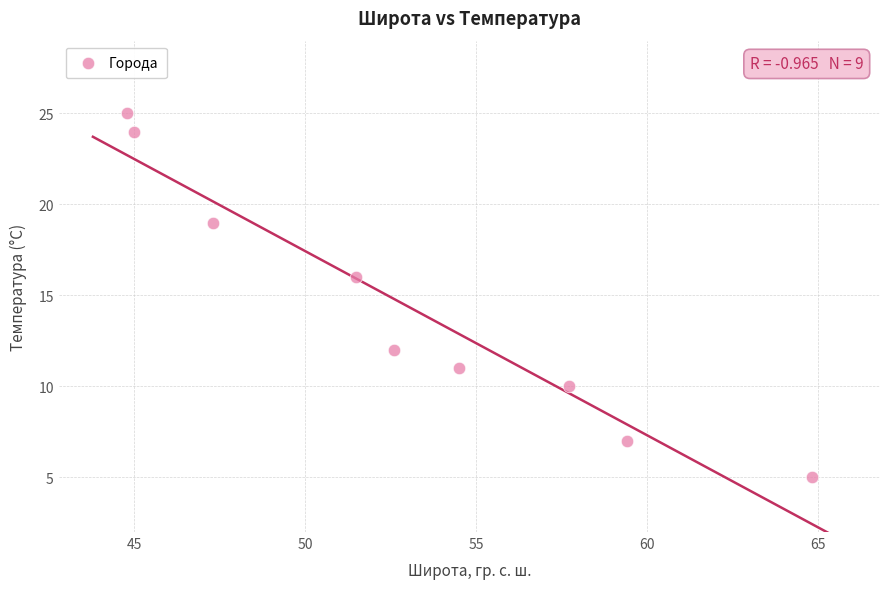

What is the average Y value?

14